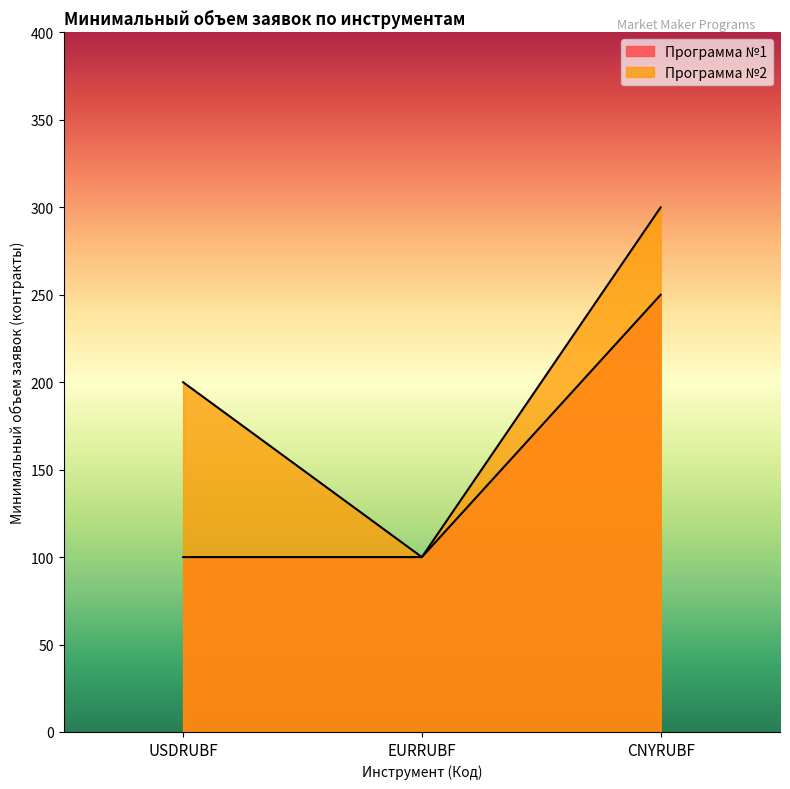

Which series has the largest range (max minus min)?

Программа №2